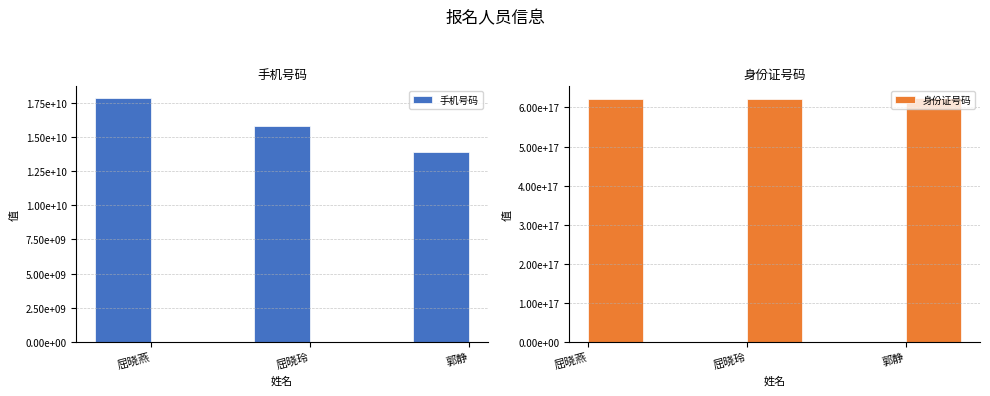

What is the difference between the second highest and minimum values in the 手机号码 series?

1939497800